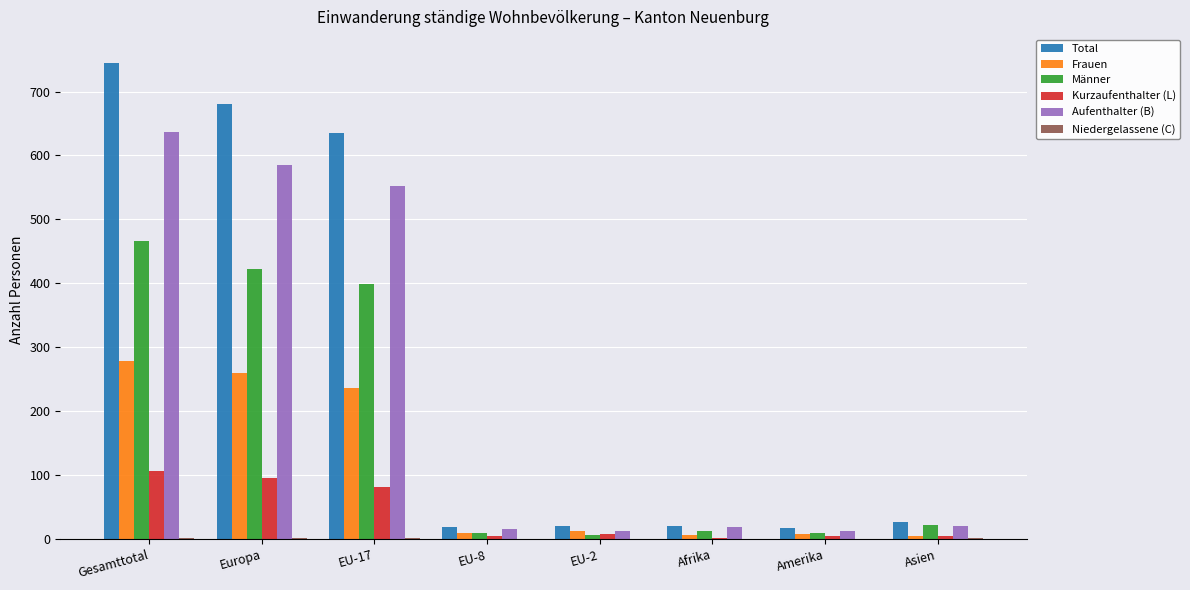

What is the sum of all Kurzaufenthalter (L) values?

305